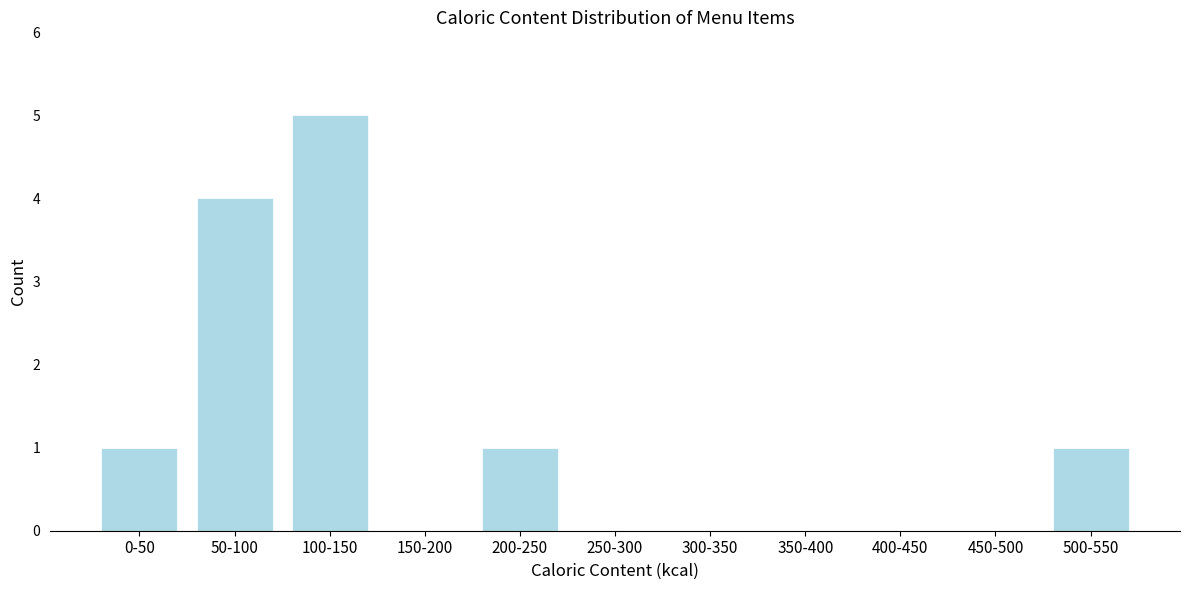

Reading left to right, what are all the values shown in this chart?

0-50=1	50-100=4	100-150=5	150-200=0	200-250=1	250-300=0	300-350=0	350-400=0	400-450=0	450-500=0	500-550=1